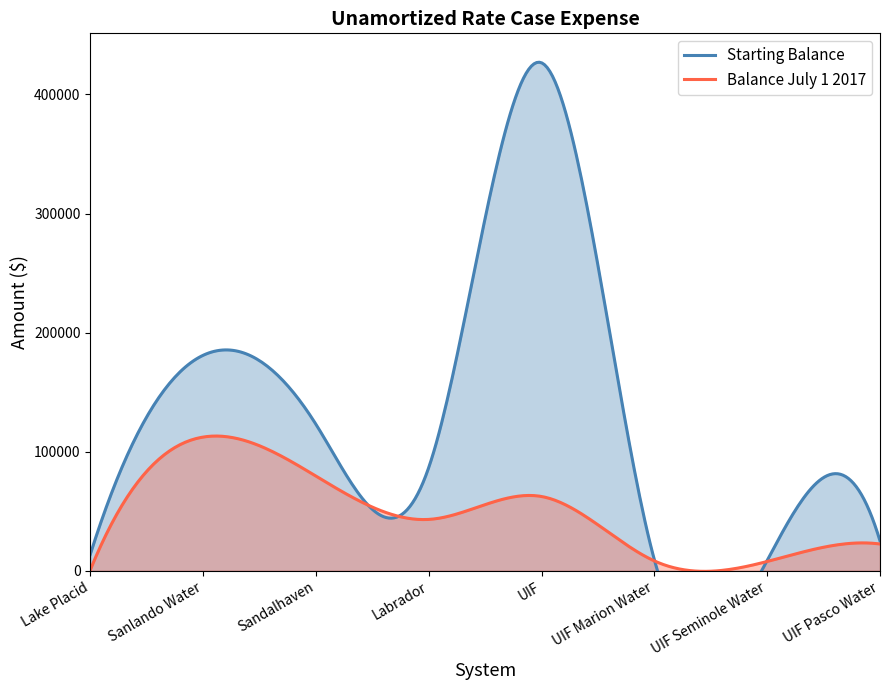

List the labels in order of Balance July 1 2017 value, largest first.

Sanlando Water, Sandalhaven, UIF, Labrador, UIF Pasco Water, UIF Marion Water, UIF Seminole Water, Lake Placid